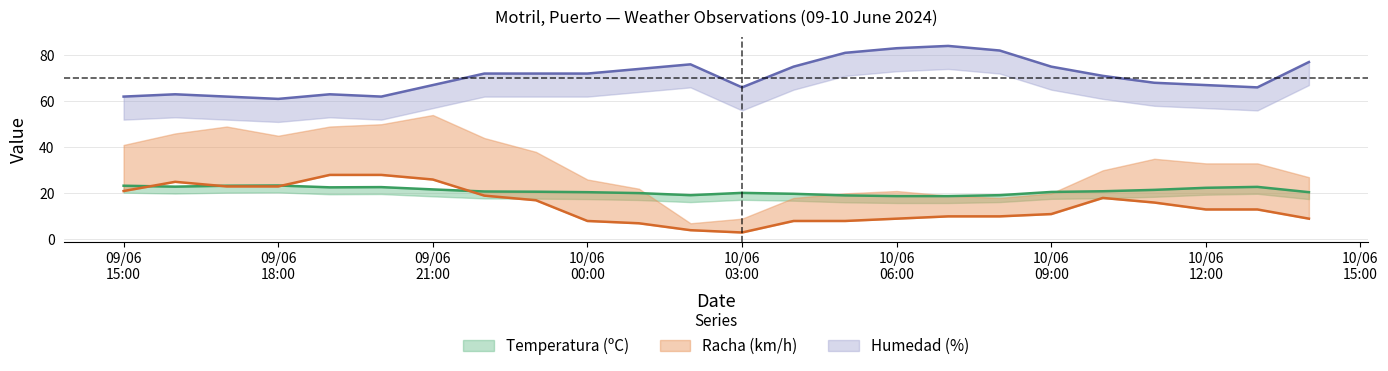

What is the approximate value of Temperatura (ºC) at 09/06/2024 20:00?

22.7